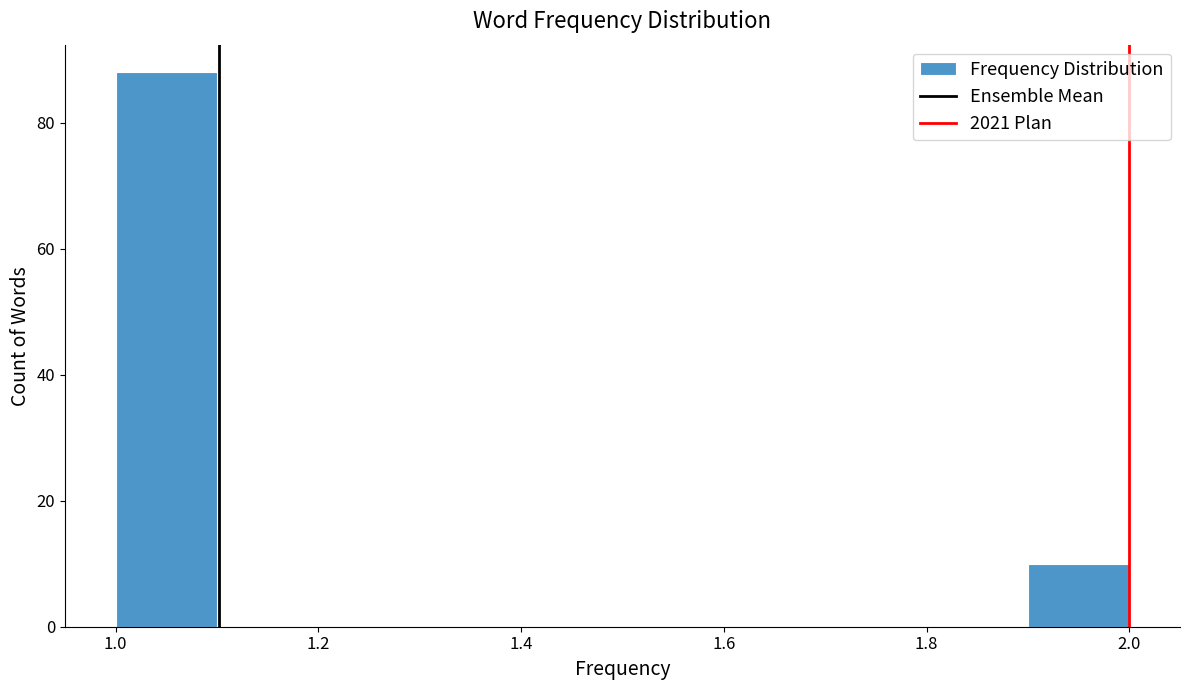

Reading left to right, list every bar in this chart as the range it spans on the x-axis followed by its height. The values are not printed on the chart, so give them approximately, as read against the axis.

1.0 to 1.1: 88
1.1 to 1.2: 0
1.2 to 1.3: 0
1.3 to 1.4: 0
1.4 to 1.5: 0
1.5 to 1.6: 0
1.6 to 1.7: 0
1.7 to 1.8: 0
1.8 to 1.9: 0
1.9 to 2.0: 10